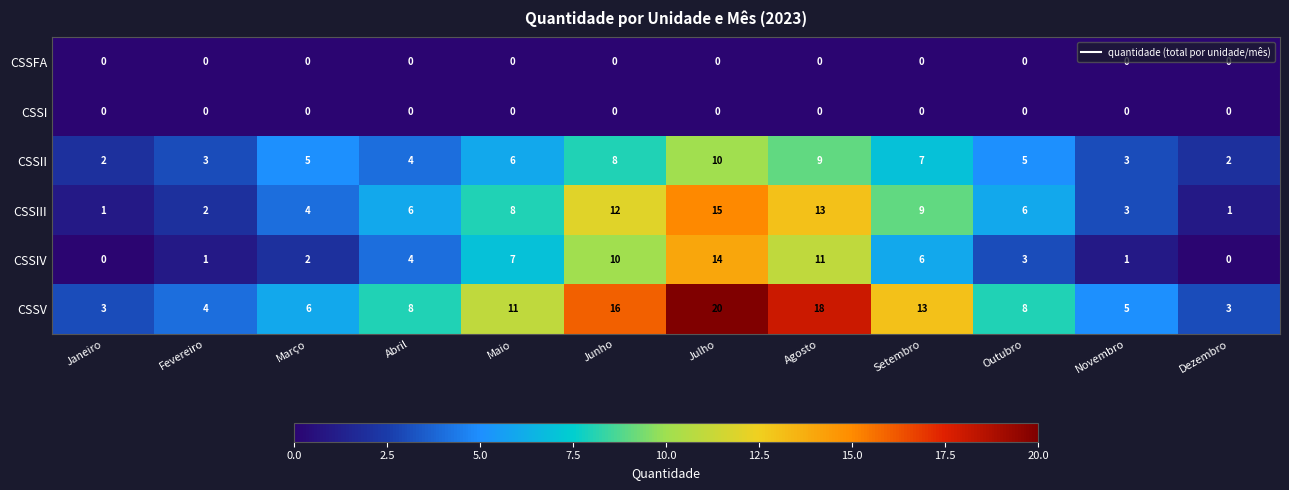

What is the difference between the maximum and minimum values in the CSSIV series?

14